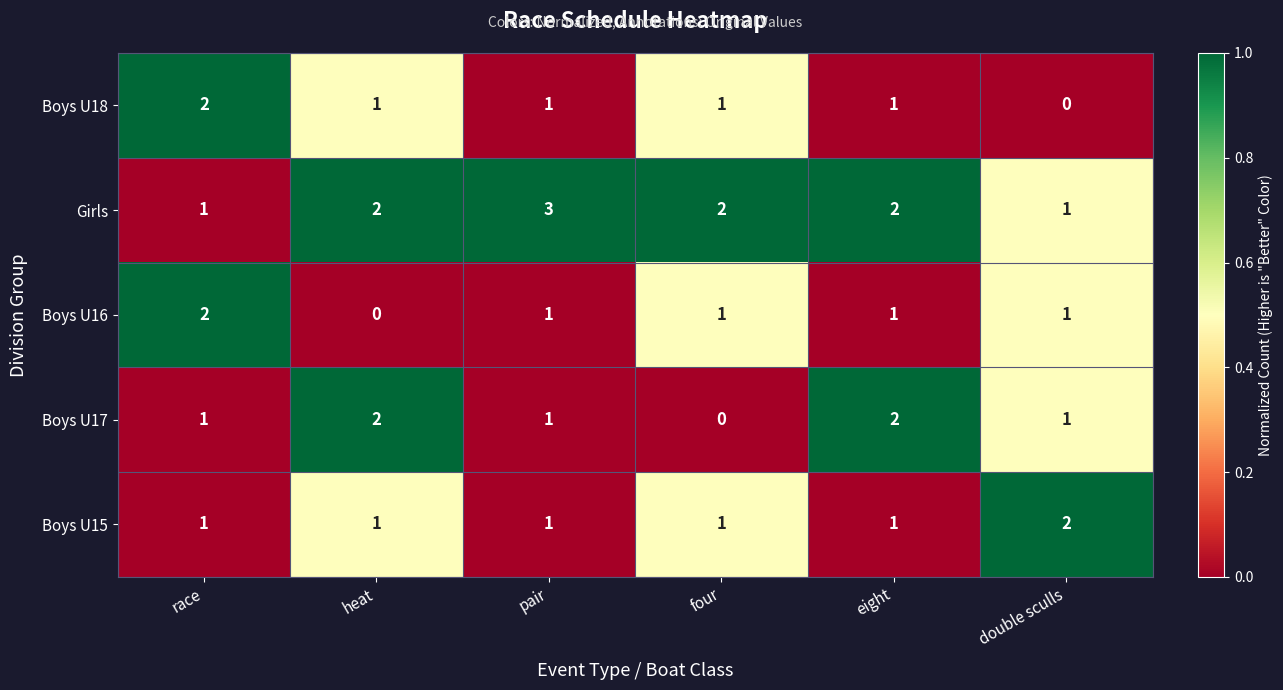

What is the sum of the Boys U16 values at race and pair?

3